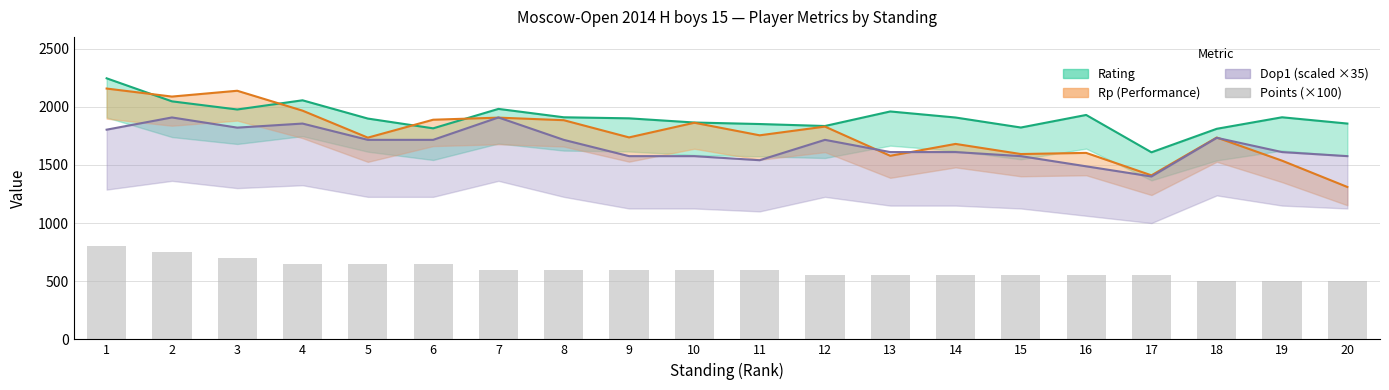

What is the average value of the Points (×100) series?

600.0